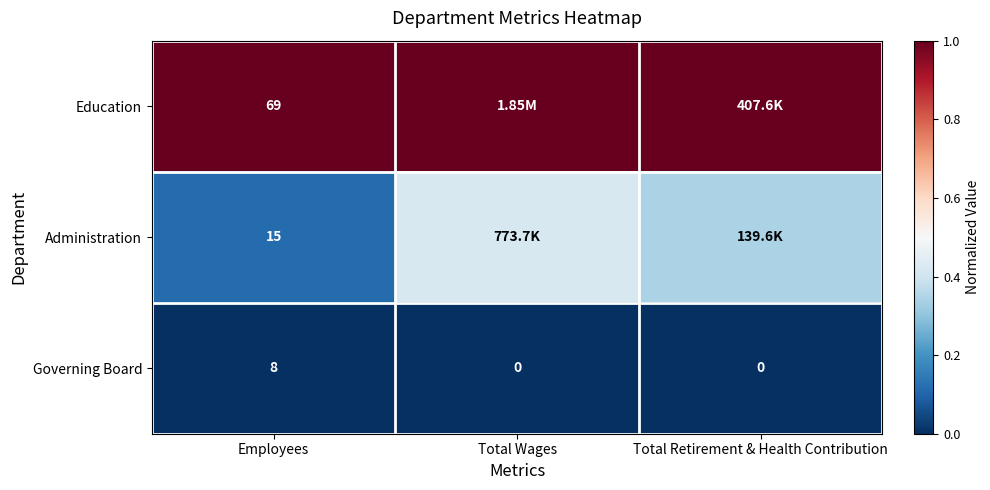

Is the value of Governing Board at Employees greater than the value of Education at Employees?

No